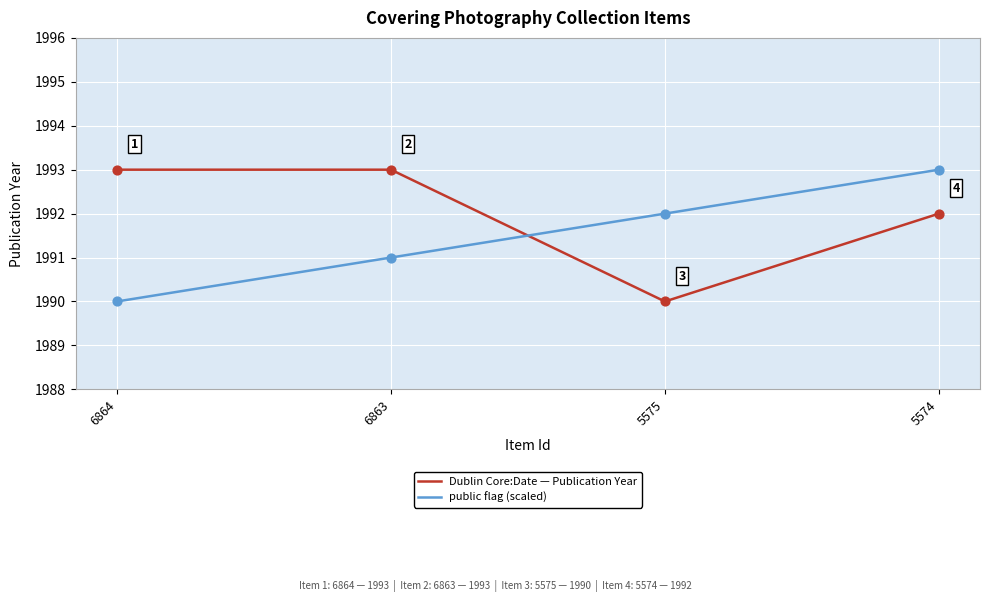

What is the total value across all series at 6863?

3984